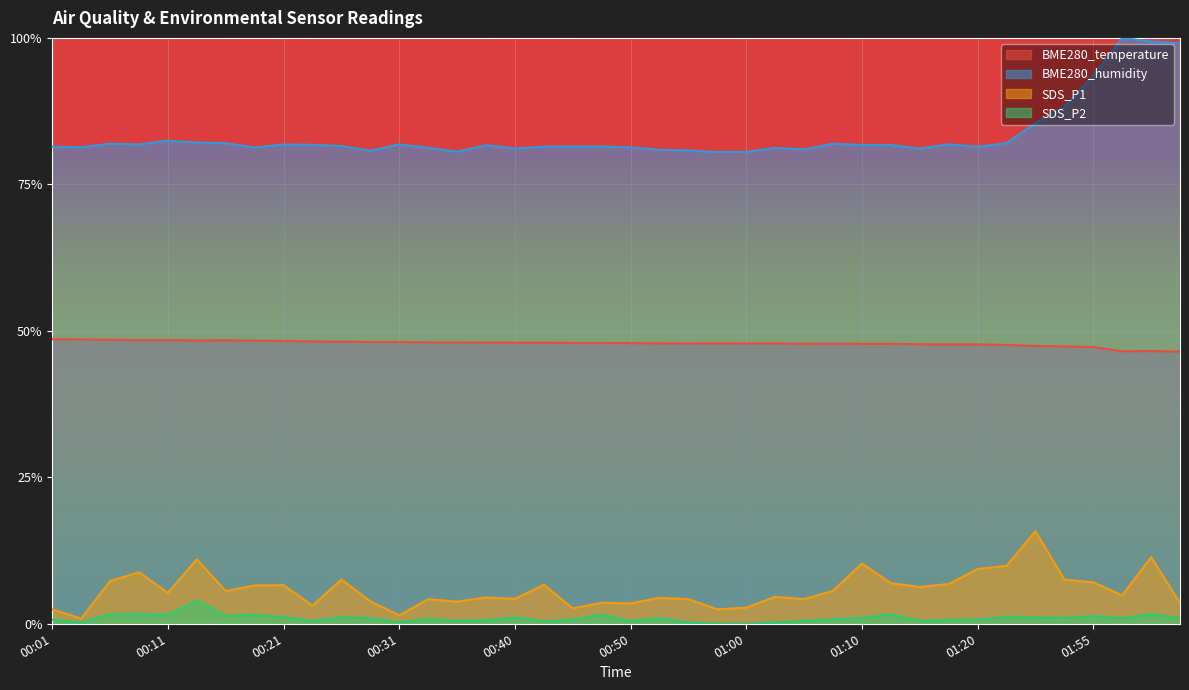

What is the value of the BME280_temperature point at the 18th from the left?

0.5